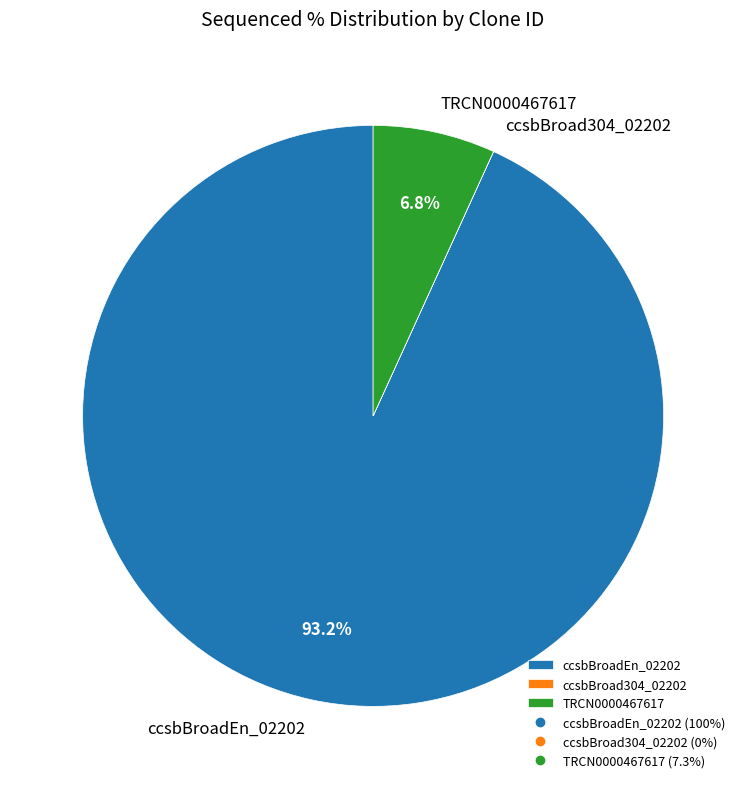

Which has a higher value, ccsbBroadEn_02202 or TRCN0000467617?

ccsbBroadEn_02202